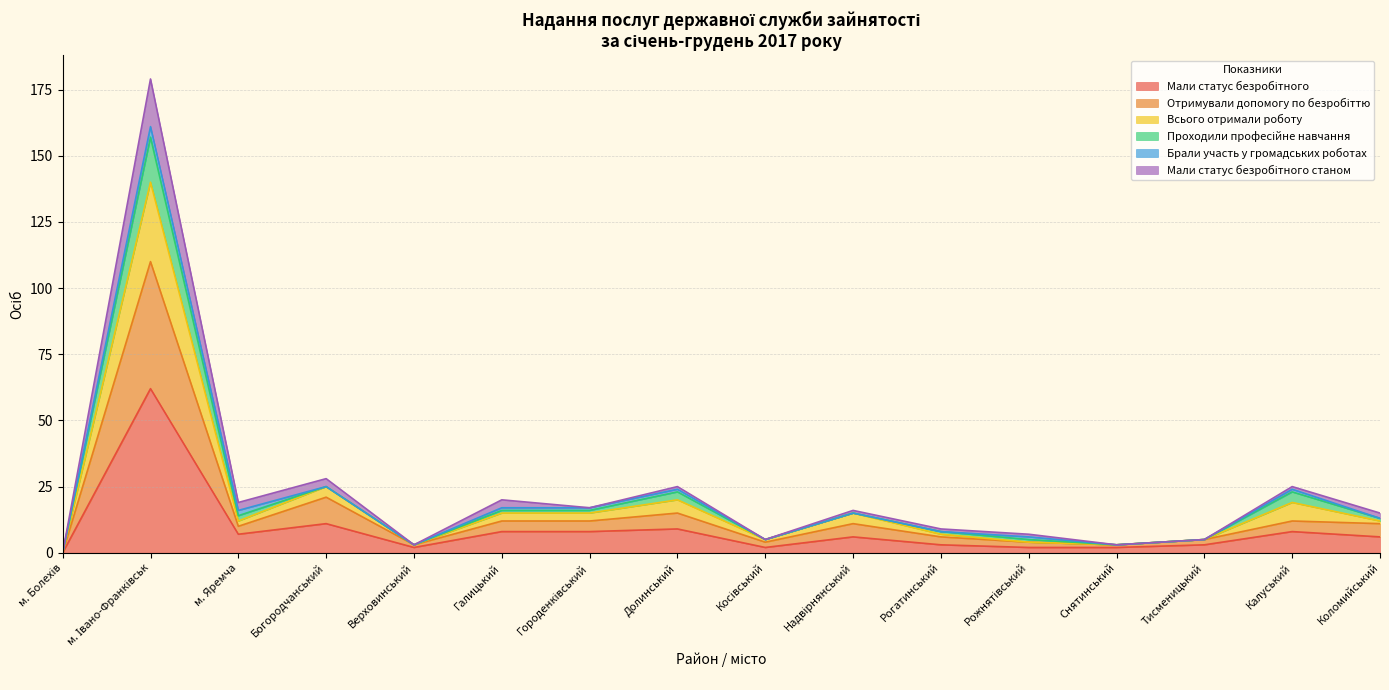

True or false: Всього отримали роботу and Мали статус безробітного станом intersect in this chart.

False